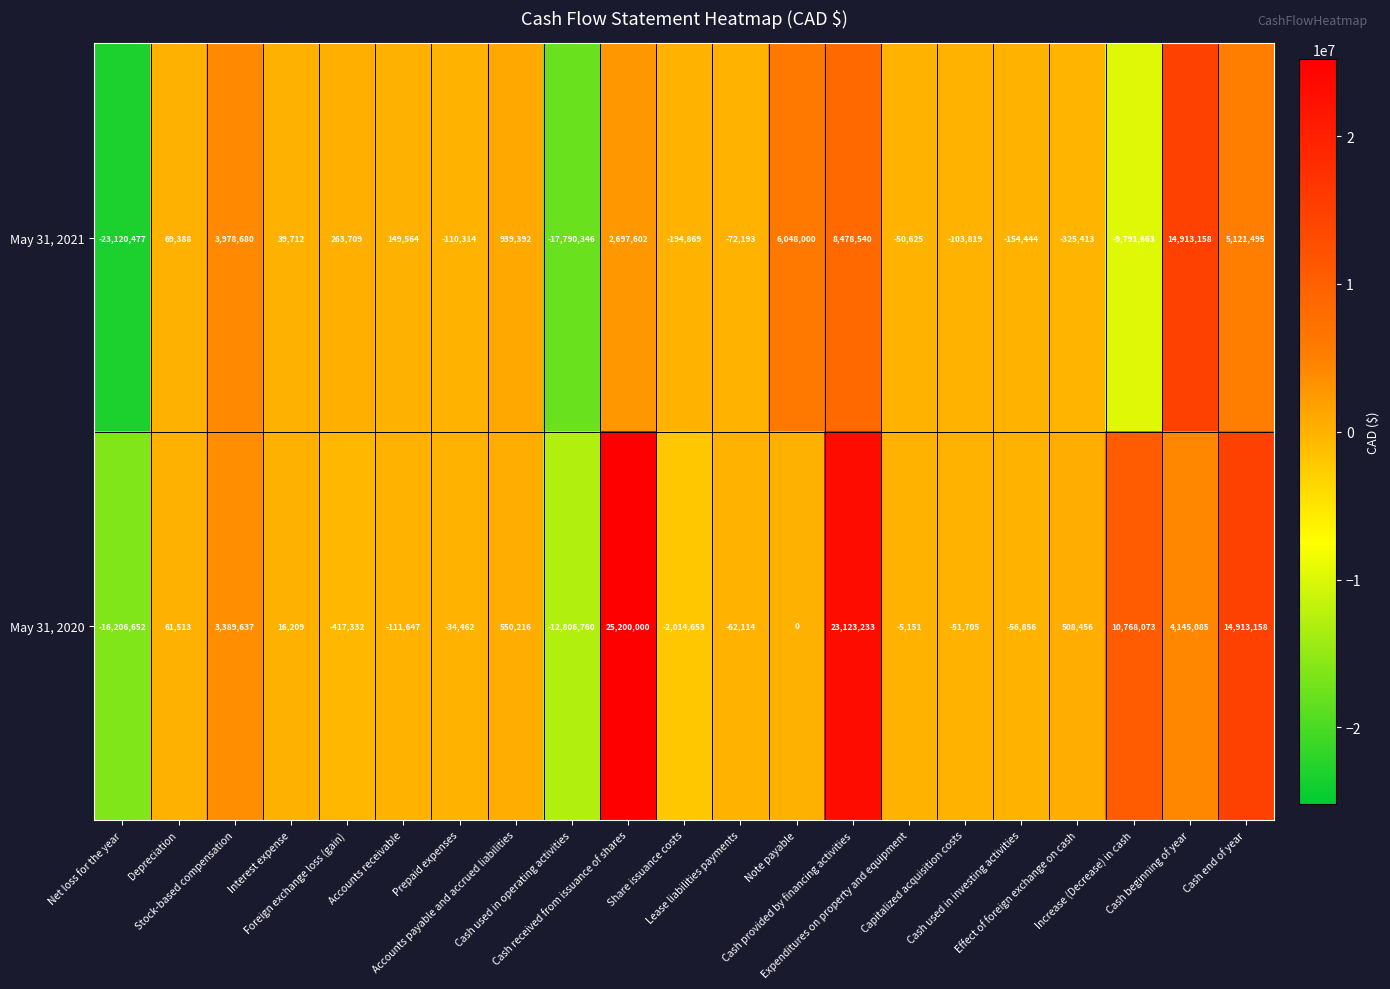

What is the average value of the May 31, 2020 series?

2424202